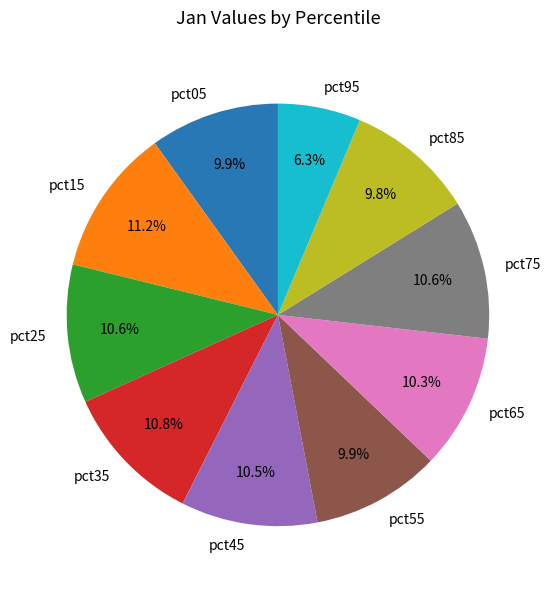

Which slice is the smallest?

pct95